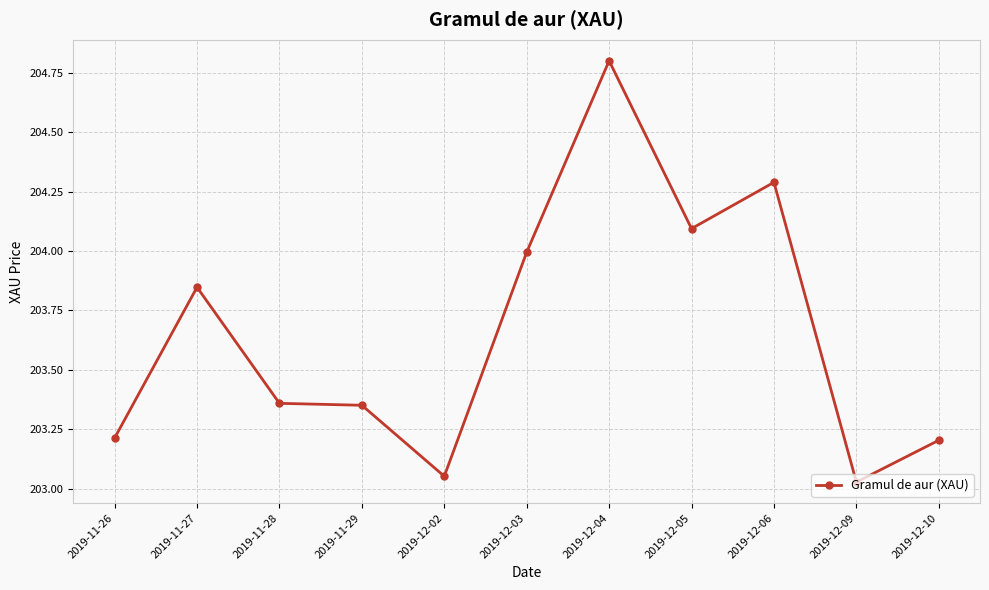

Where is the data nearest to the value 203?

2019-12-09